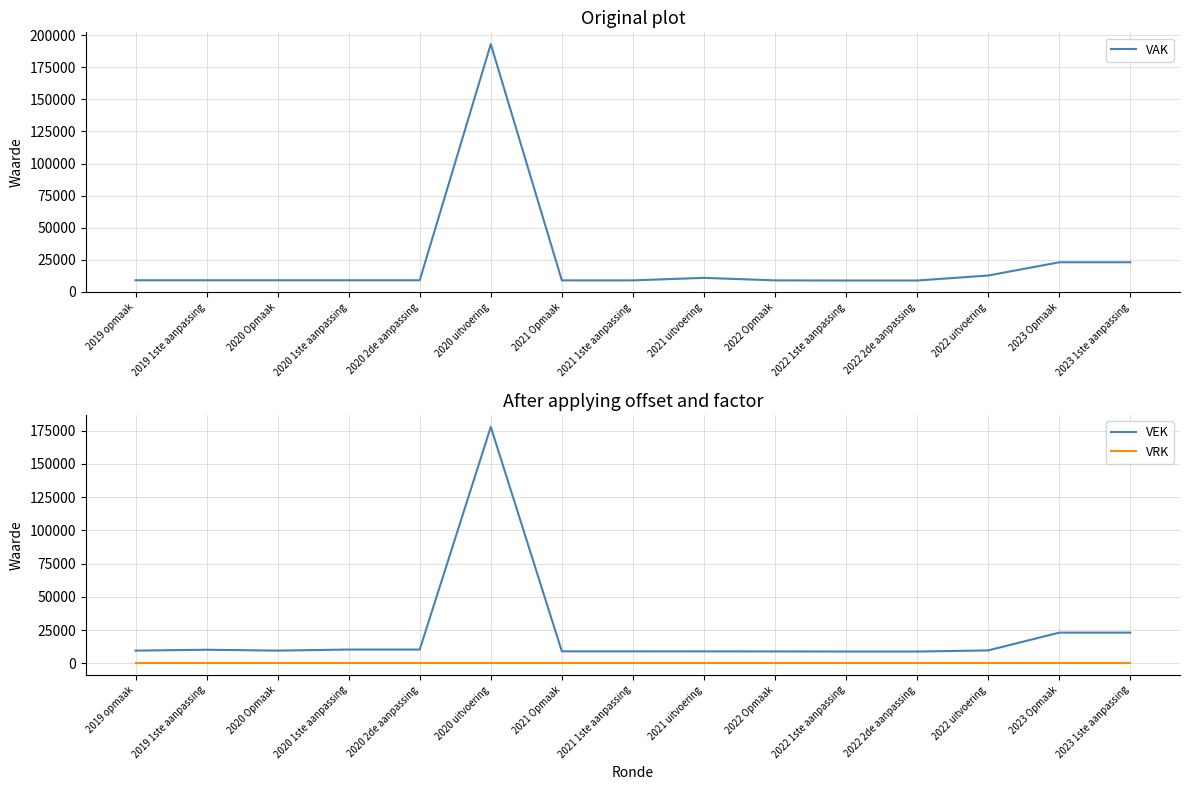

At which label does VEK first exceed 9500?

2019 1ste aanpassing